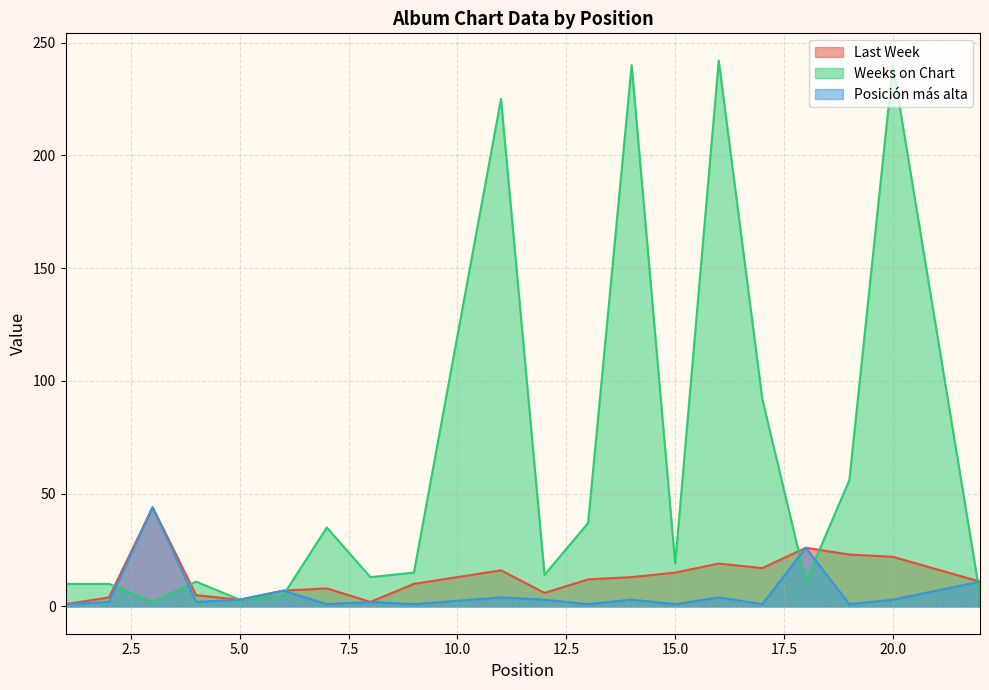

What is the total value across all series at 22?

27